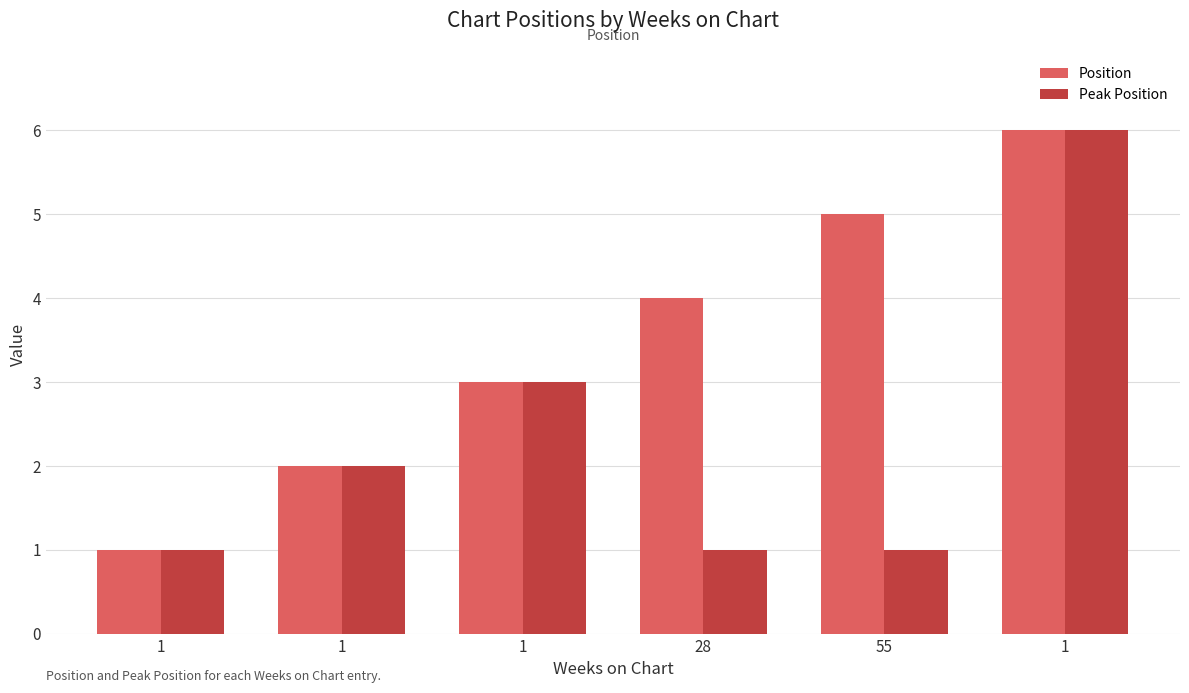

Rank the series by their average value, from lowest to highest.

Peak Position, Position